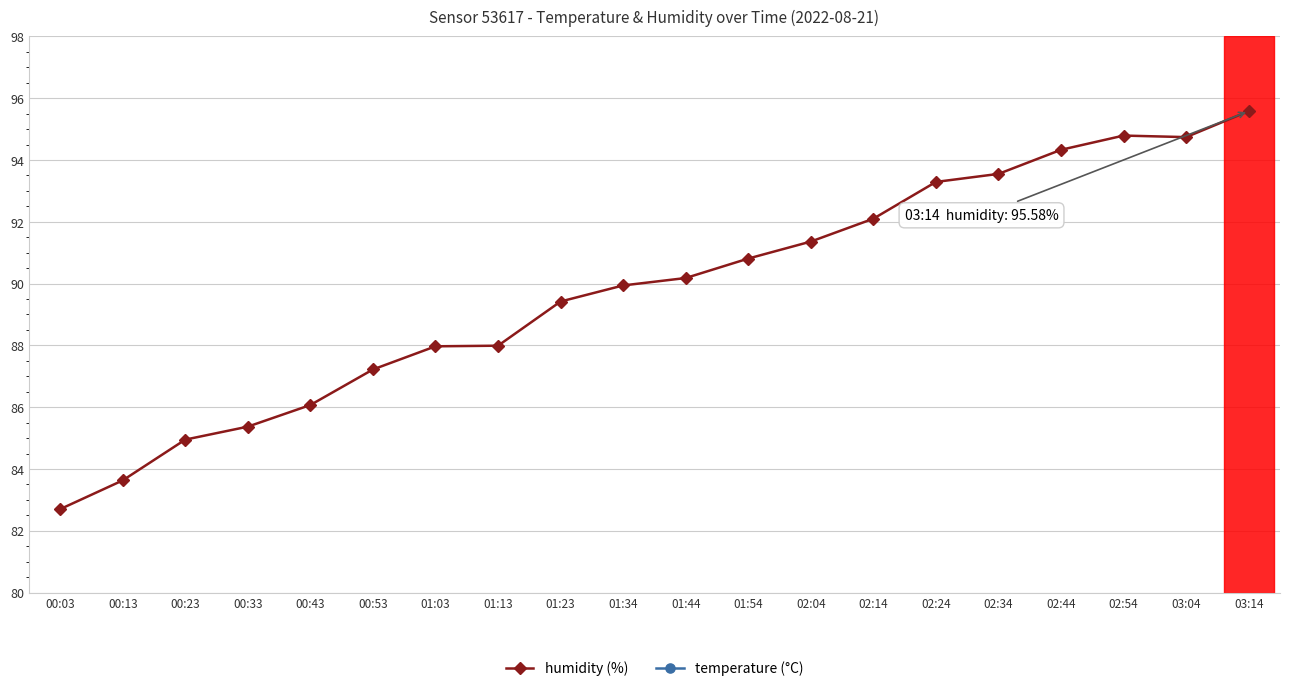

Reading left to right, list all the values displayed in this chart.

humidity (%): 82.7	83.6	85.0	85.4	86.1	87.2	88.0	88.0	89.4	89.9	90.2	90.8	91.4	92.1	93.3	93.5	94.3	94.8	94.7	95.6
temperature (°C): 22.3	22.2	22.0	21.9	21.8	21.7	21.6	21.6	21.4	21.3	21.3	21.2	21.1	21.0	20.9	20.8	20.7	20.6	20.6	20.5